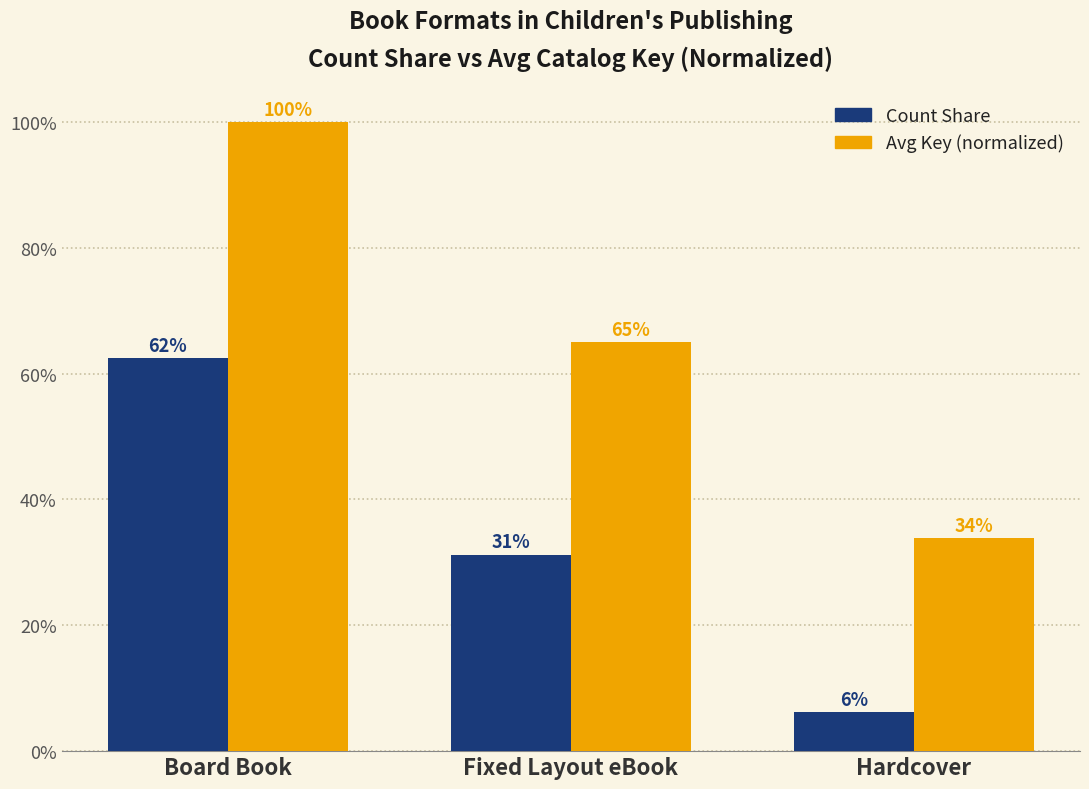

What is the approximate value of Avg Key (normalized) at Hardcover?

0.3